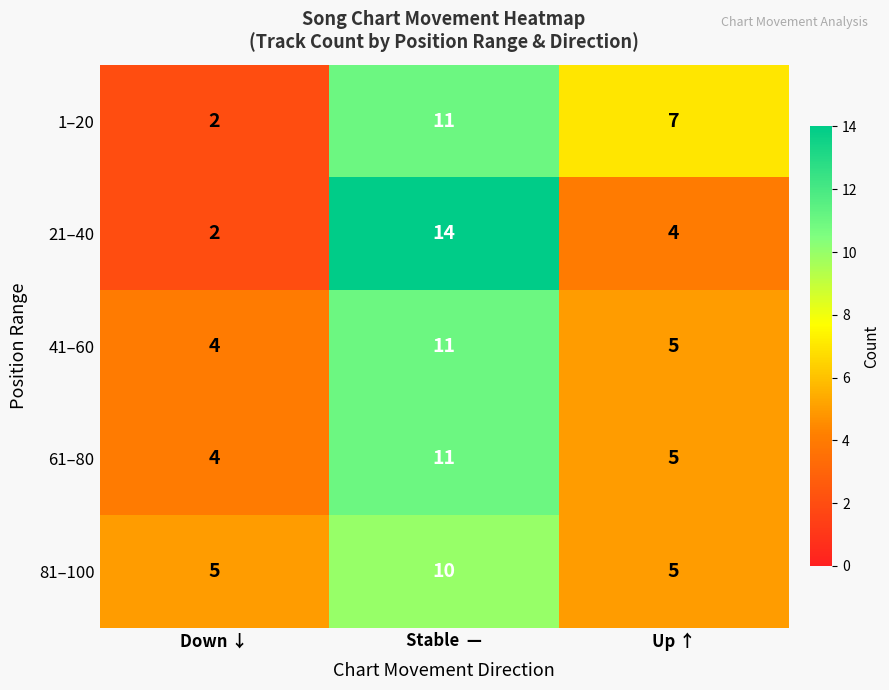

At which label does 21–40 first exceed 4?

Stable  —